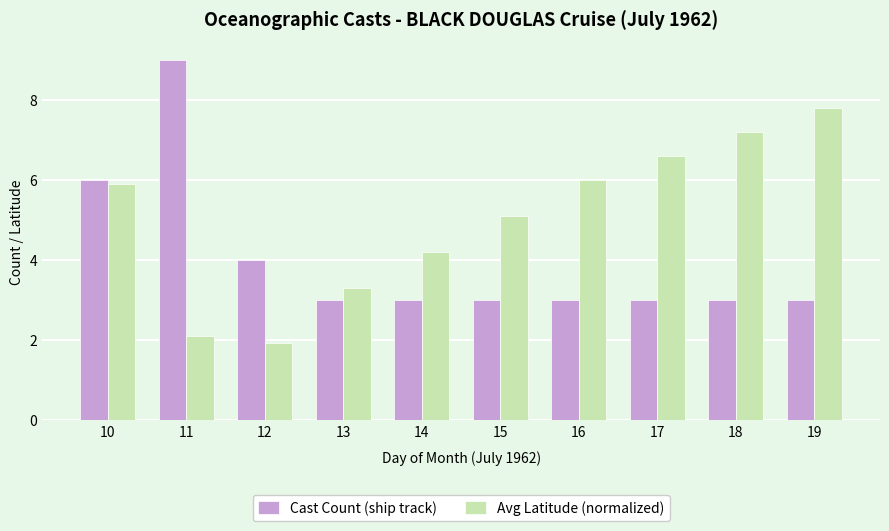

What is the value of the Avg Latitude (normalized) bar at the 5th from the left?

4.2